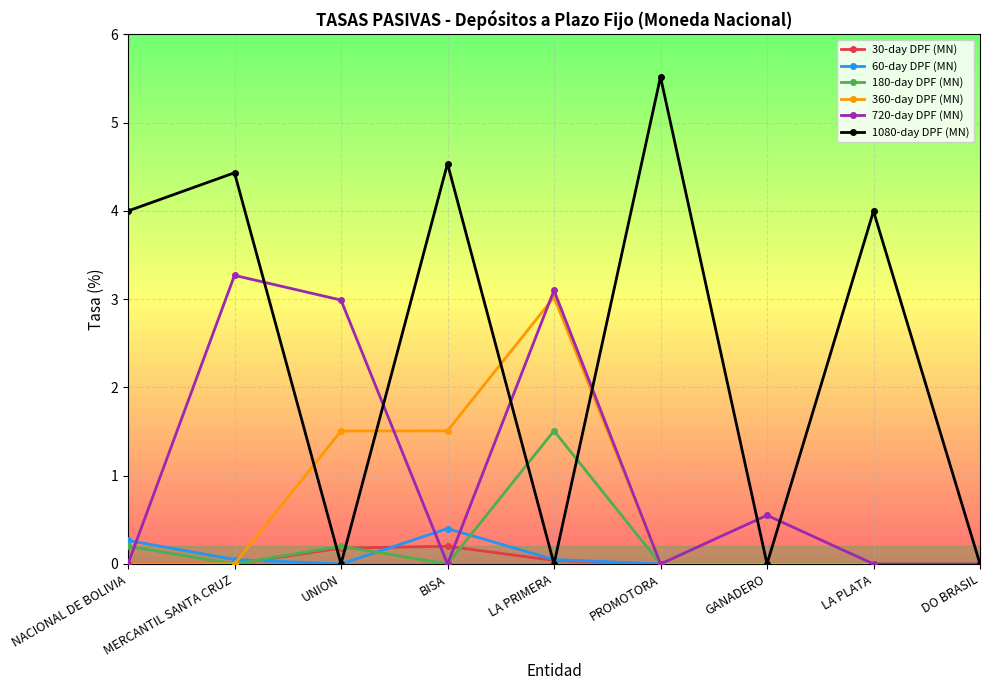

What is the label of the 4th point from the right?

PROMOTORA